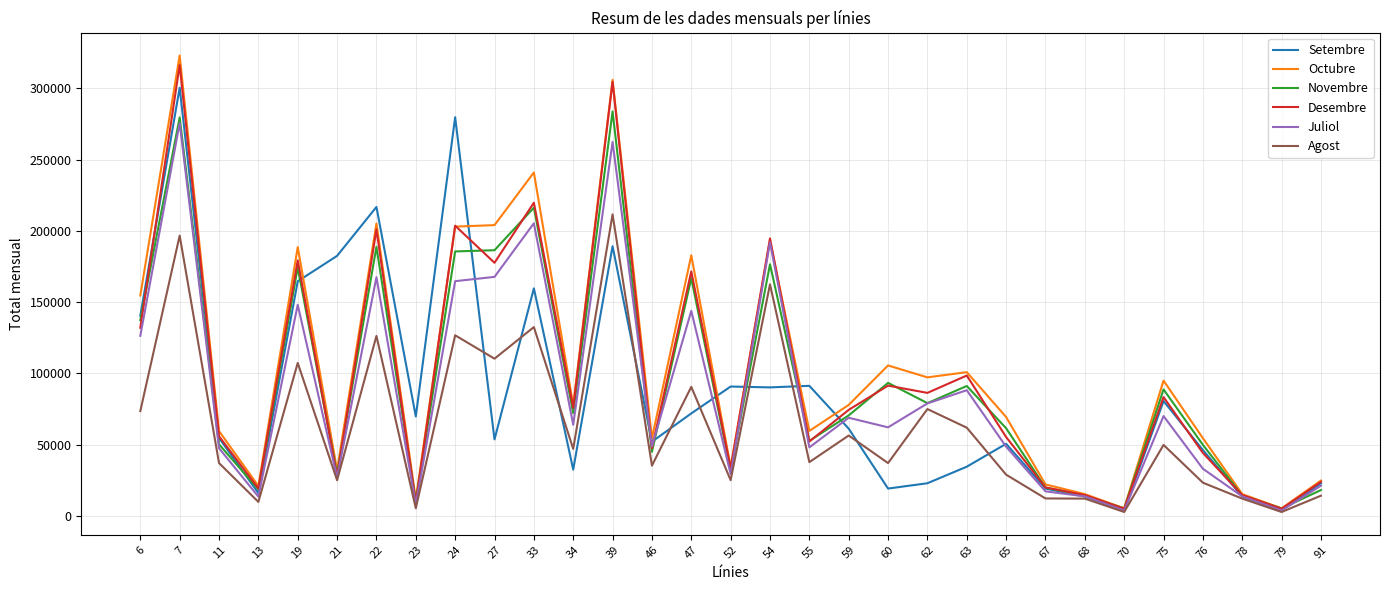

Which series changed the most between 60 and 91?

Octubre